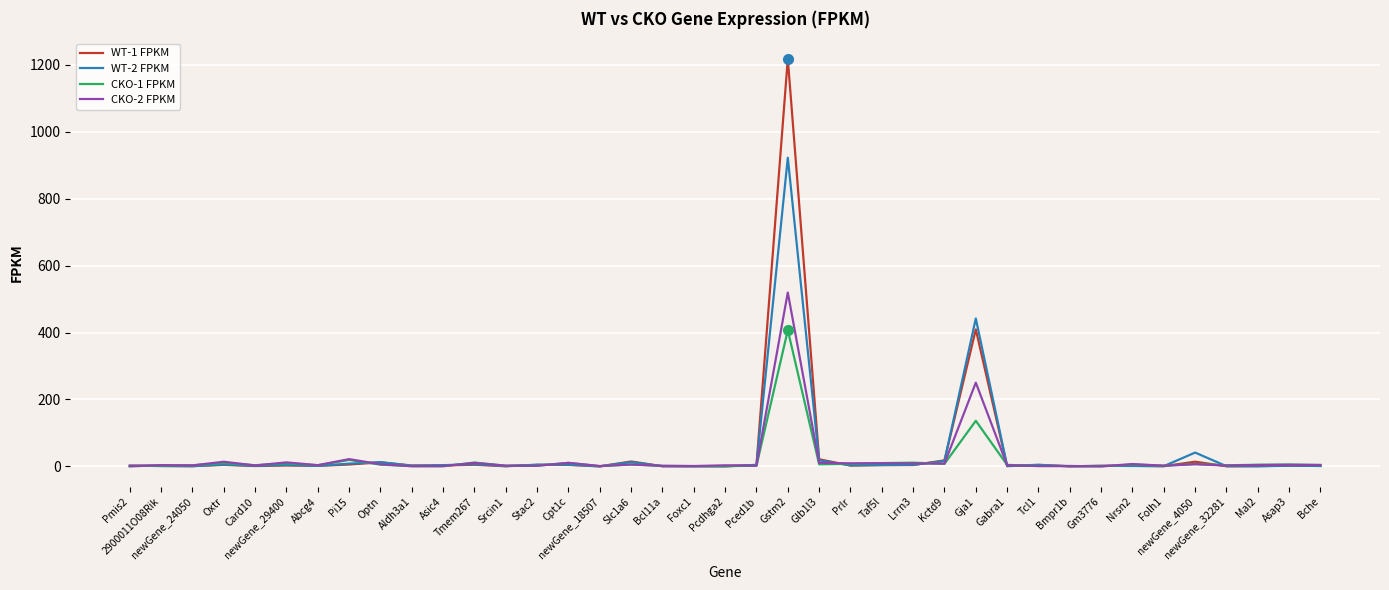

List the series in order of their peak value, lowest first.

CKO-1 FPKM, CKO-2 FPKM, WT-2 FPKM, WT-1 FPKM